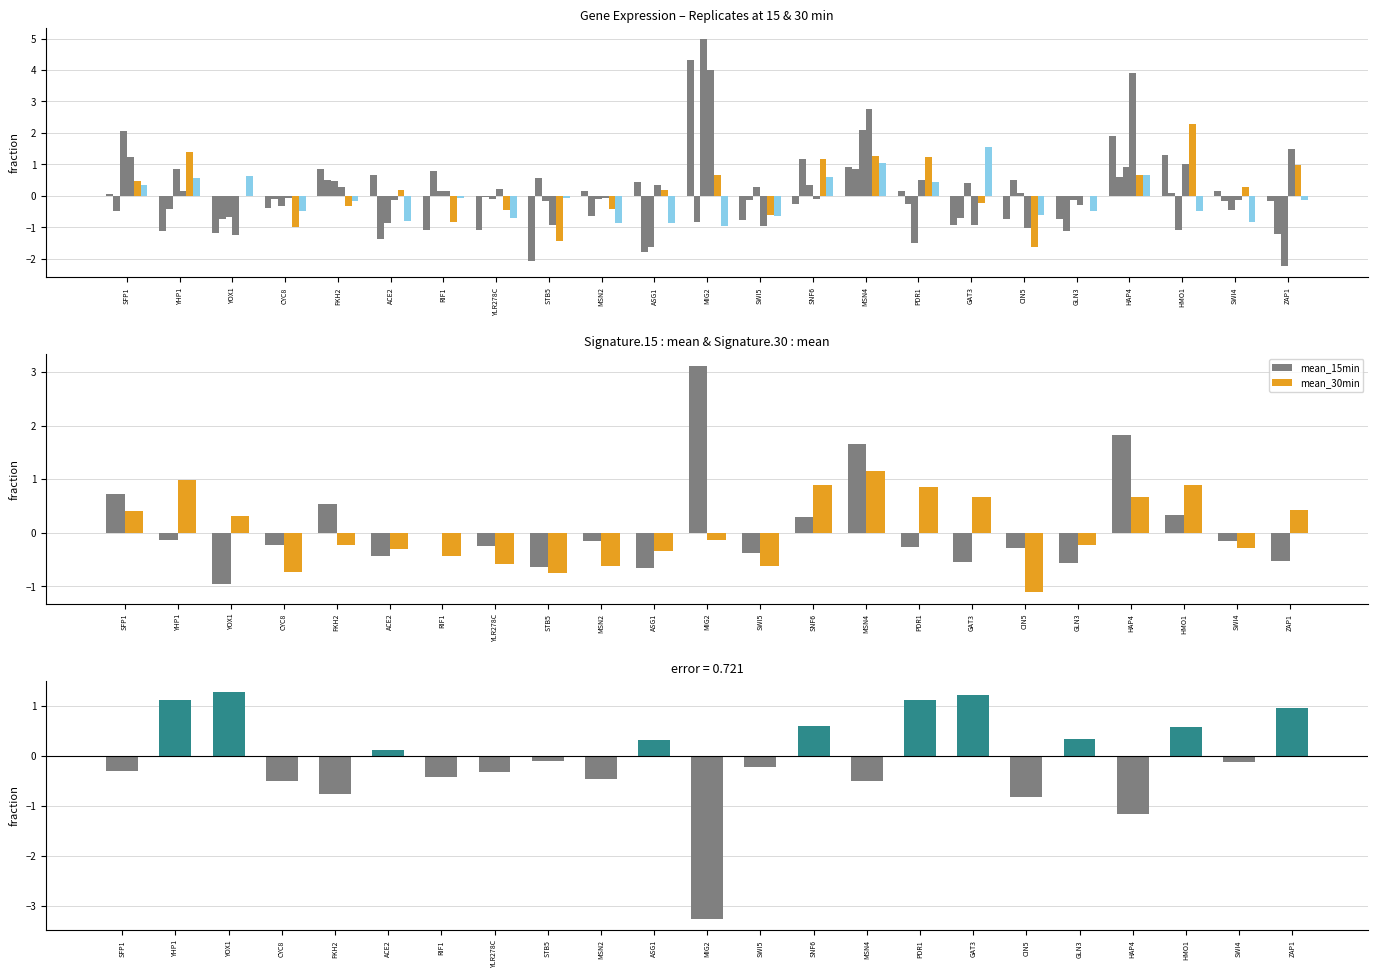

Reading right to left, transcribe all the data shown in this chart.

15_rep1: -0.2	0.1	1.3	1.9	-0.7	-0.7	-0.9	0.1	0.9	-0.3	-0.8	4.3	0.4	0.1	-2.1	-1.1	-1.1	0.7	0.9	-0.4	-1.2	-1.1	0.0
15_rep2: -1.2	-0.2	0.1	0.6	-1.1	0.5	-0.7	-0.3	0.9	1.2	-0.1	-0.8	-1.8	-0.6	0.6	-0.0	0.8	-1.4	0.5	-0.1	-0.7	-0.4	-0.5
15_rep3: -2.2	-0.5	-1.1	0.9	-0.1	0.1	0.4	-1.5	2.1	0.4	0.3	5.0	-1.6	-0.1	-0.2	-0.1	0.2	-0.9	0.5	-0.3	-0.7	0.9	2.1
15_rep4: 1.5	-0.1	1.0	3.9	-0.3	-1.0	-0.9	0.5	2.8	-0.1	-1.0	4.0	0.3	-0.1	-0.9	0.2	0.1	-0.1	0.3	-0.1	-1.2	0.2	1.3
30_rep1: 1.0	0.3	2.3	0.7	-0.0	-1.6	-0.2	1.2	1.3	1.2	-0.6	0.7	0.2	-0.4	-1.4	-0.5	-0.8	0.2	-0.3	-1.0	-0.0	1.4	0.5
30_rep2: -0.1	-0.8	-0.5	0.7	-0.5	-0.6	1.6	0.4	1.1	0.6	-0.6	-1.0	-0.9	-0.8	-0.1	-0.7	-0.1	-0.8	-0.2	-0.5	0.6	0.6	0.4